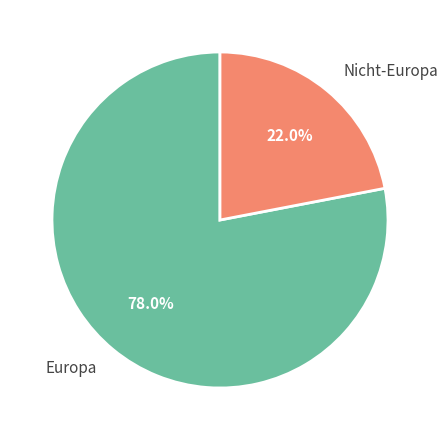

Does Europa represent more than half of the total?

Yes